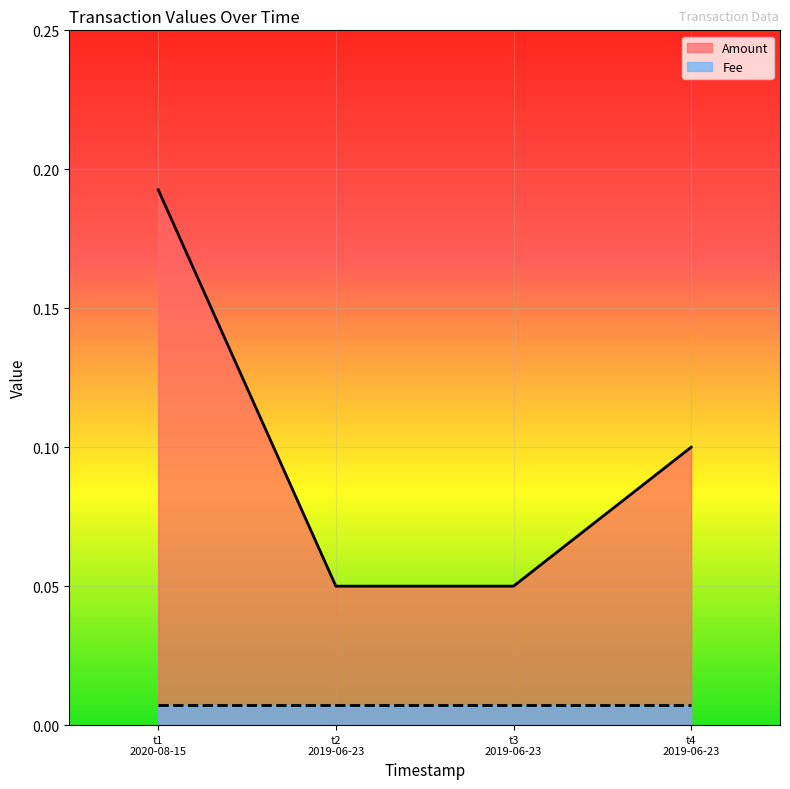

Reading right to left, what are all the values shown in this chart?

Amount: t4
2019-06-23=0.1	t3
2019-06-23=0.1	t2
2019-06-23=0.1	t1
2020-08-15=0.2
Fee: t4
2019-06-23=0.0	t3
2019-06-23=0.0	t2
2019-06-23=0.0	t1
2020-08-15=0.0